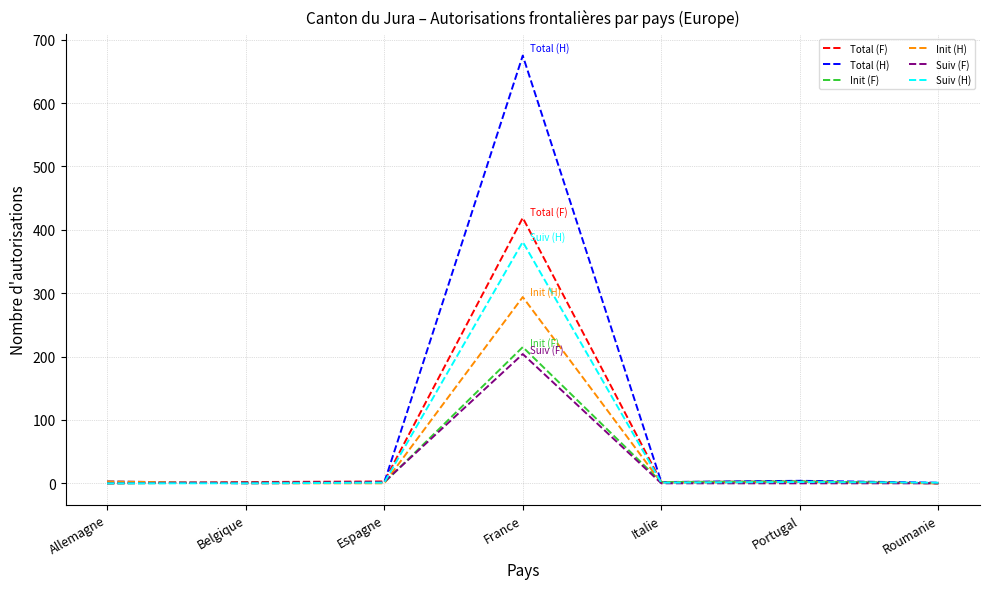

At which category is the sum across all series the highest?

France